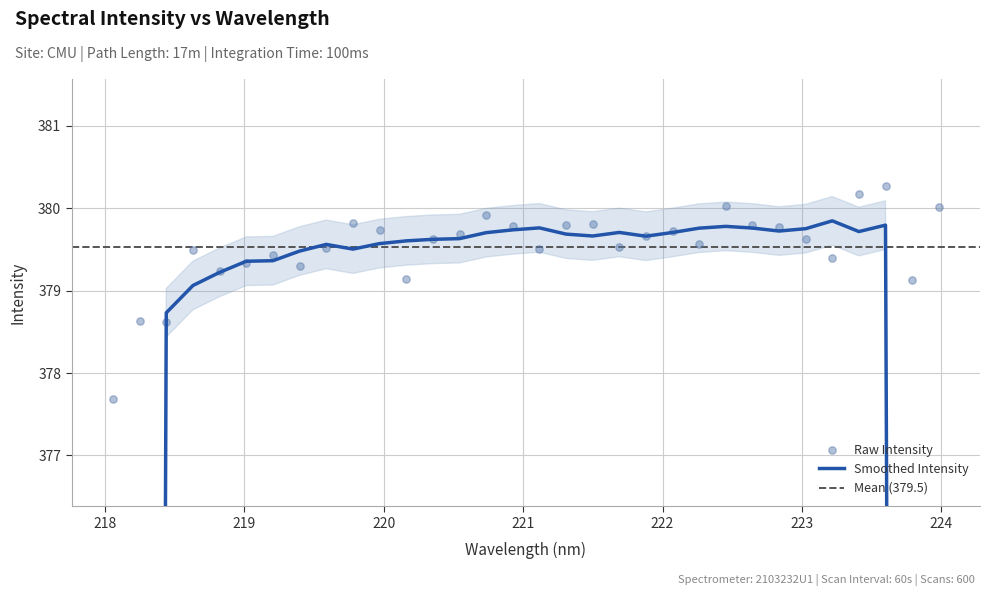

Between 219.9712 and 221.8812, which is larger?

219.9712